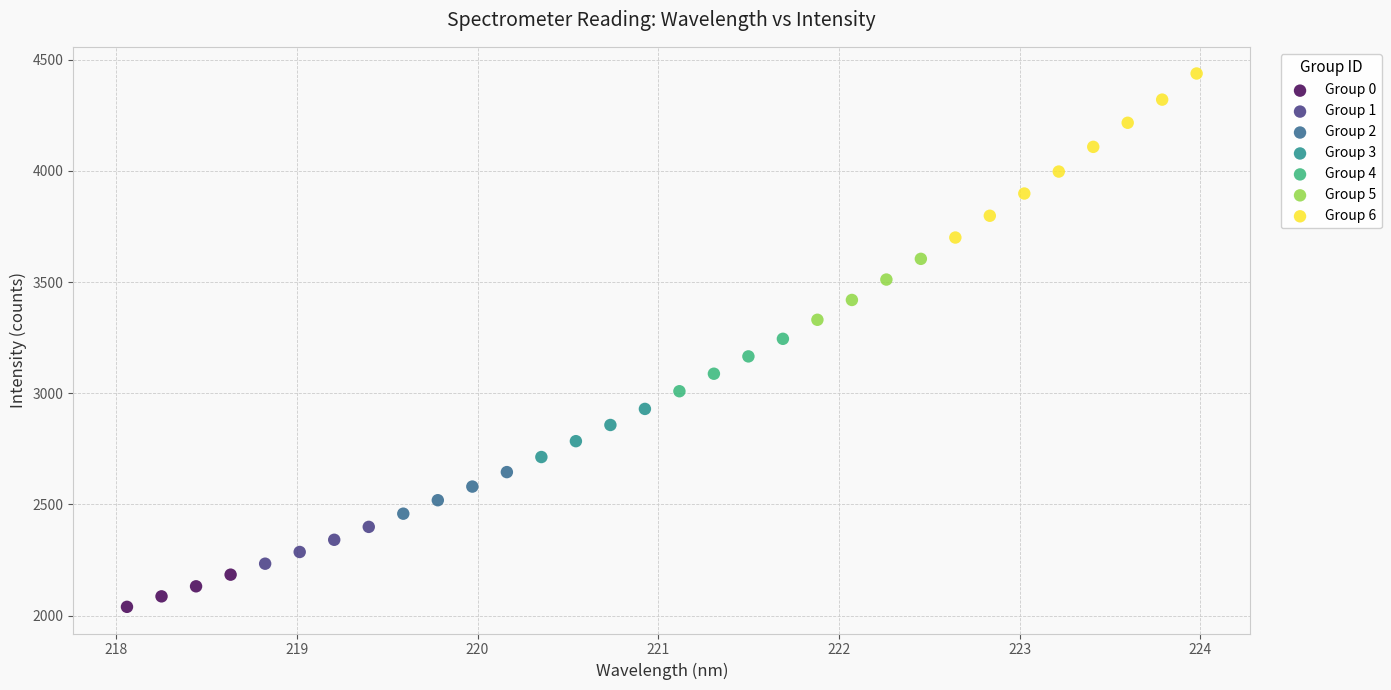

Which series has the largest Y range (max minus min)?

Group 6